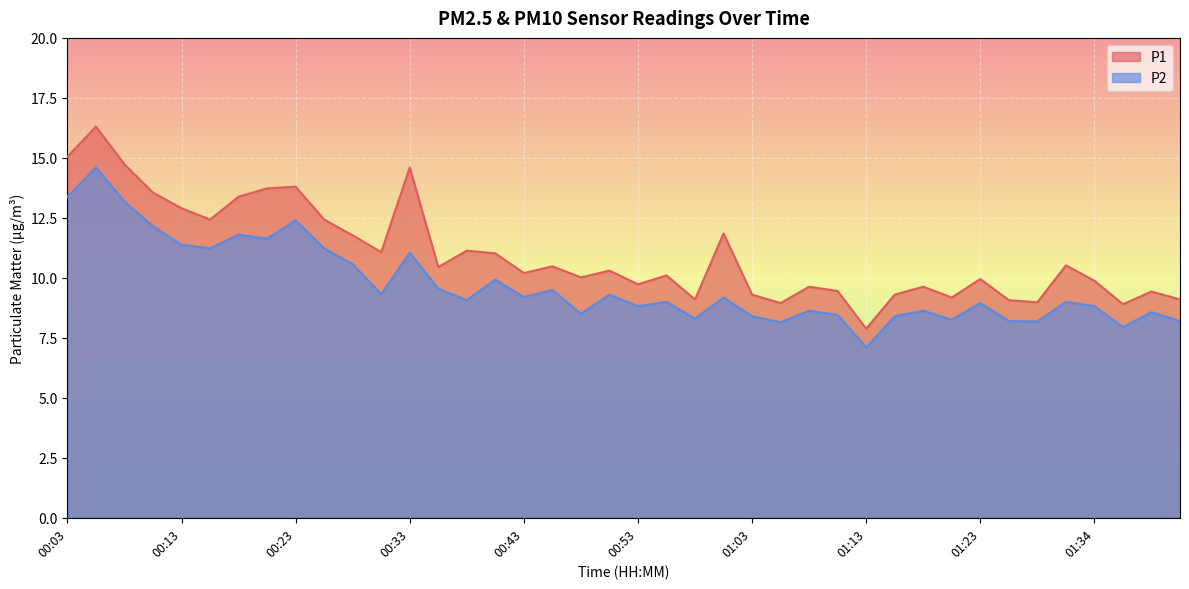

At which label does P1 first exceed 10?

00:03